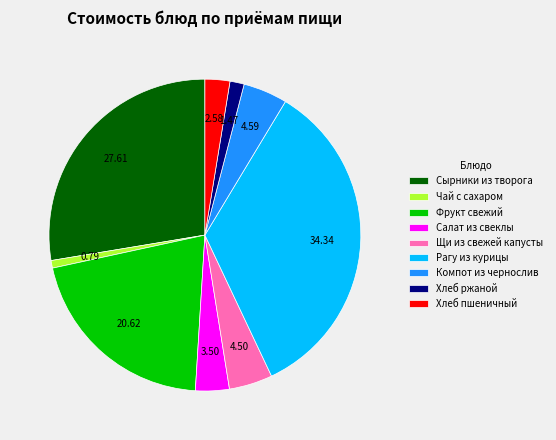

Does any single category account for the majority?

No